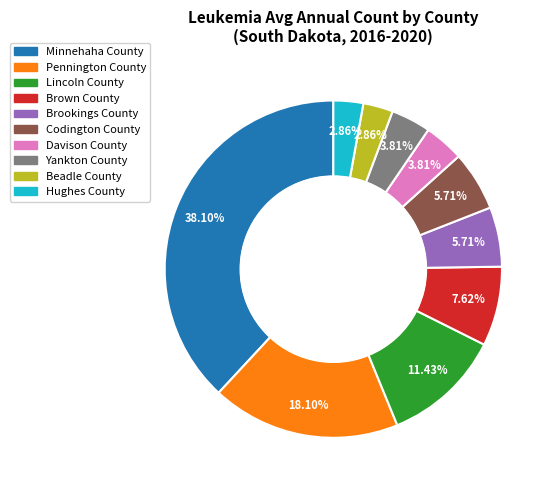

Is there any slice that represents more than half of the pie?

No